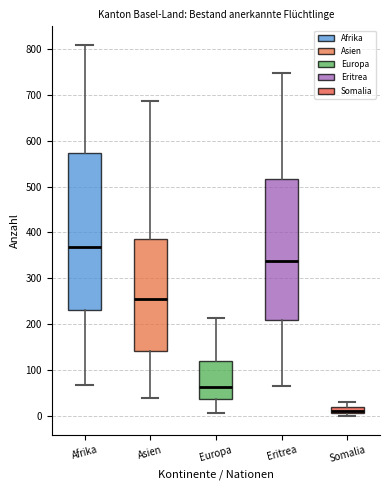

Which box's median line is the lowest?

Somalia